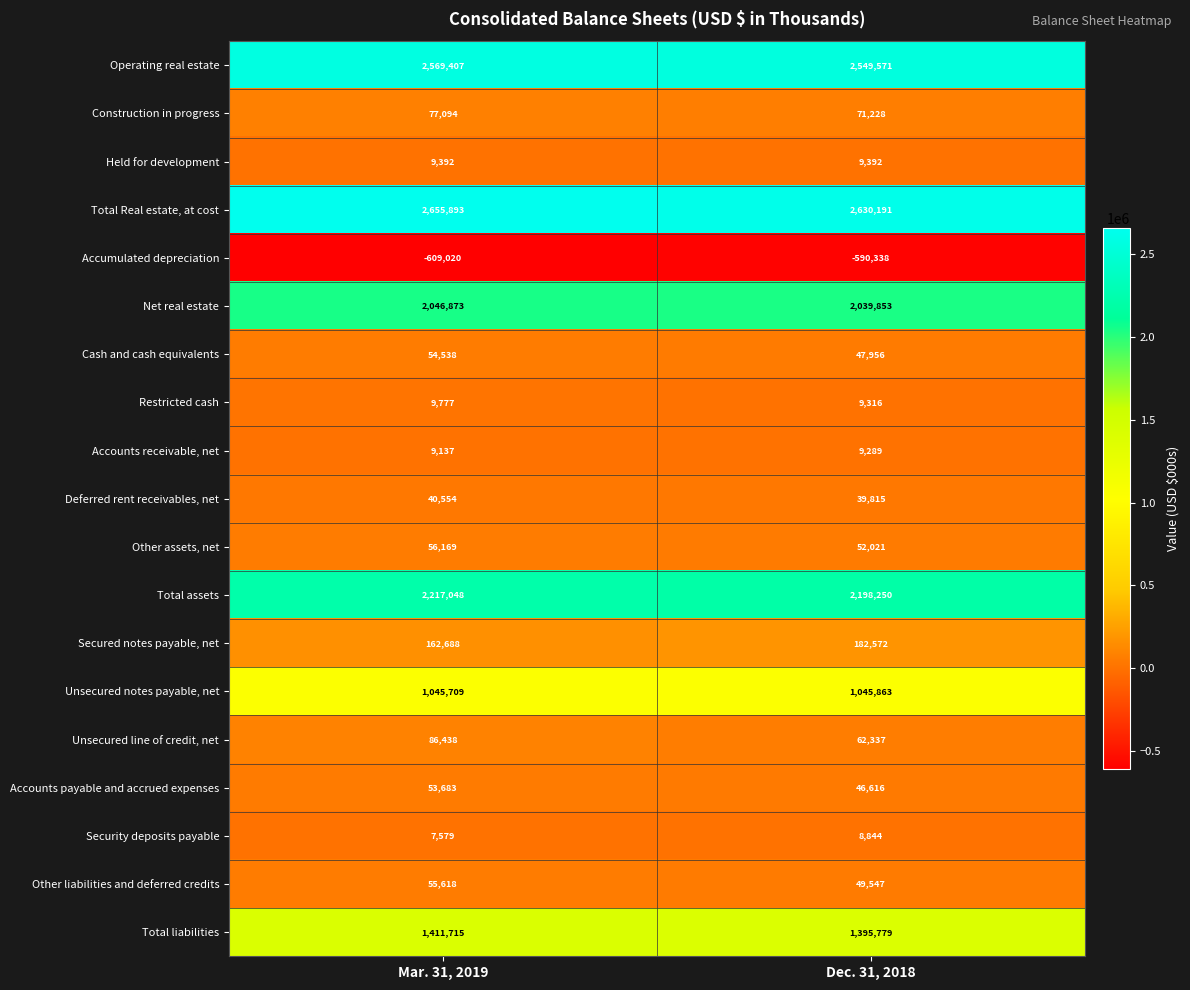

What value does the Restricted cash series have at Mar. 31, 2019, to the nearest 5?

9775